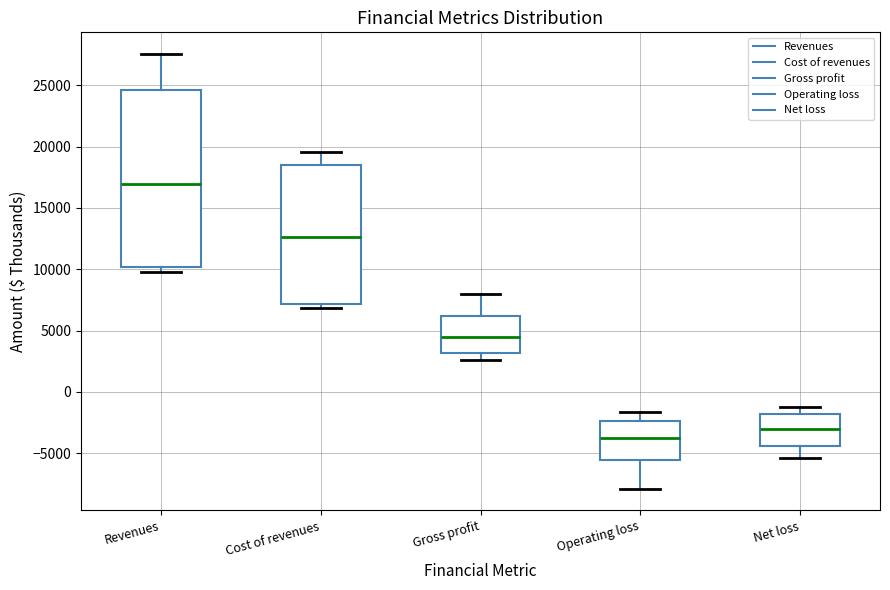

Where is the upper edge of the box for Net loss on the y-axis? The values are not printed on the chart, so give them approximately, as read against the axis.

-2000